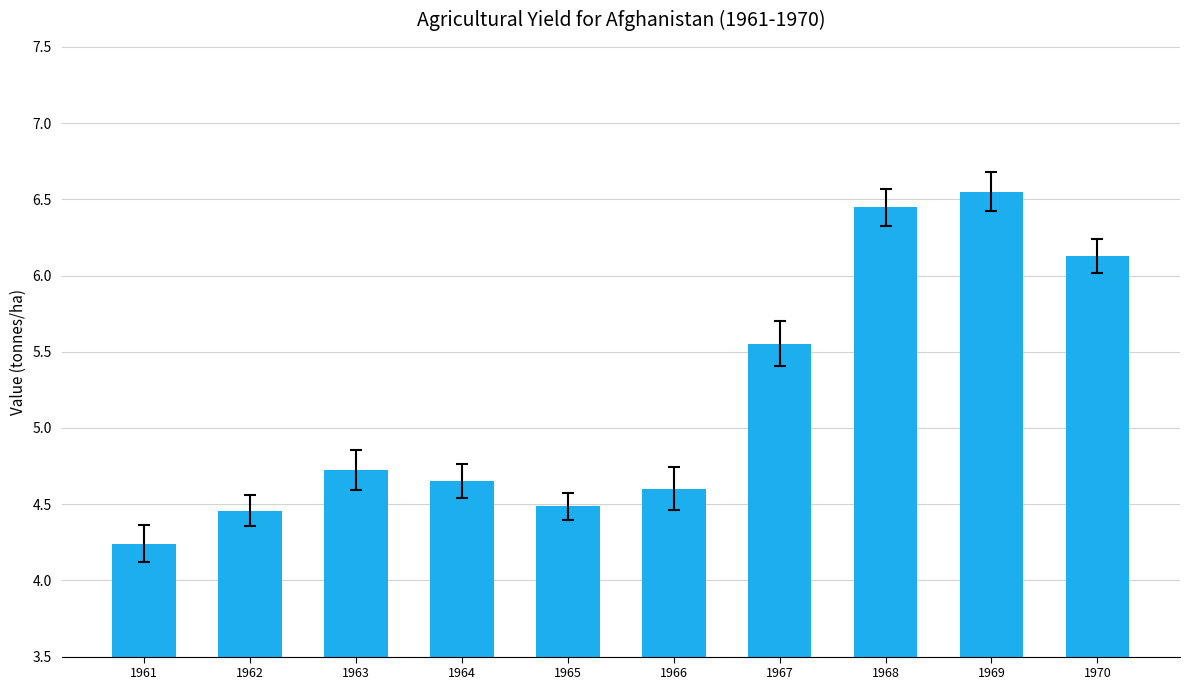

Count the number of categories in the chart.

10